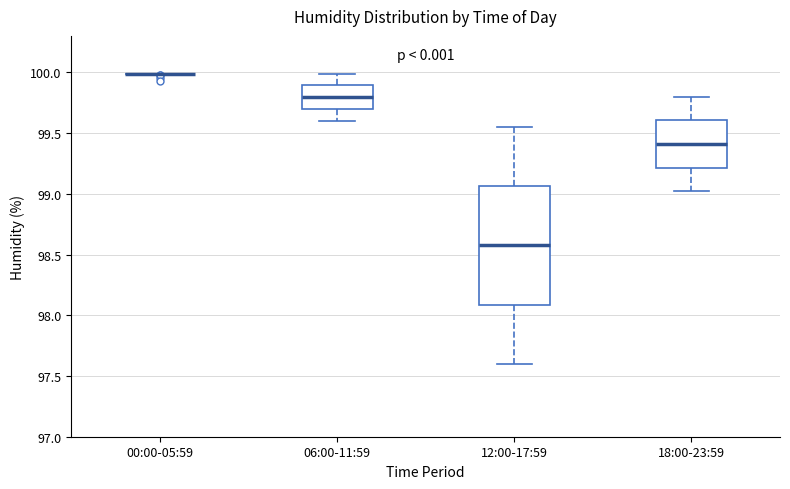

Comparing the boxes themselves (not the whiskers), which one is the tallest?

12:00-17:59